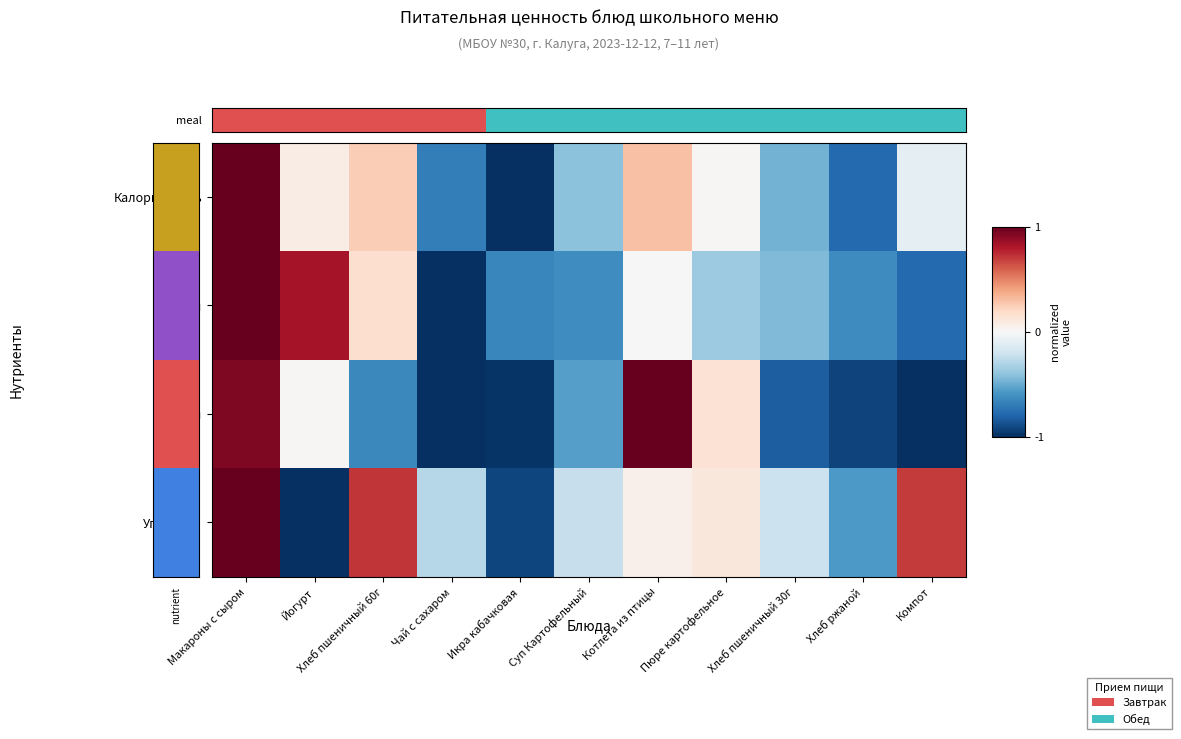

What is the greatest value displayed?

1.0